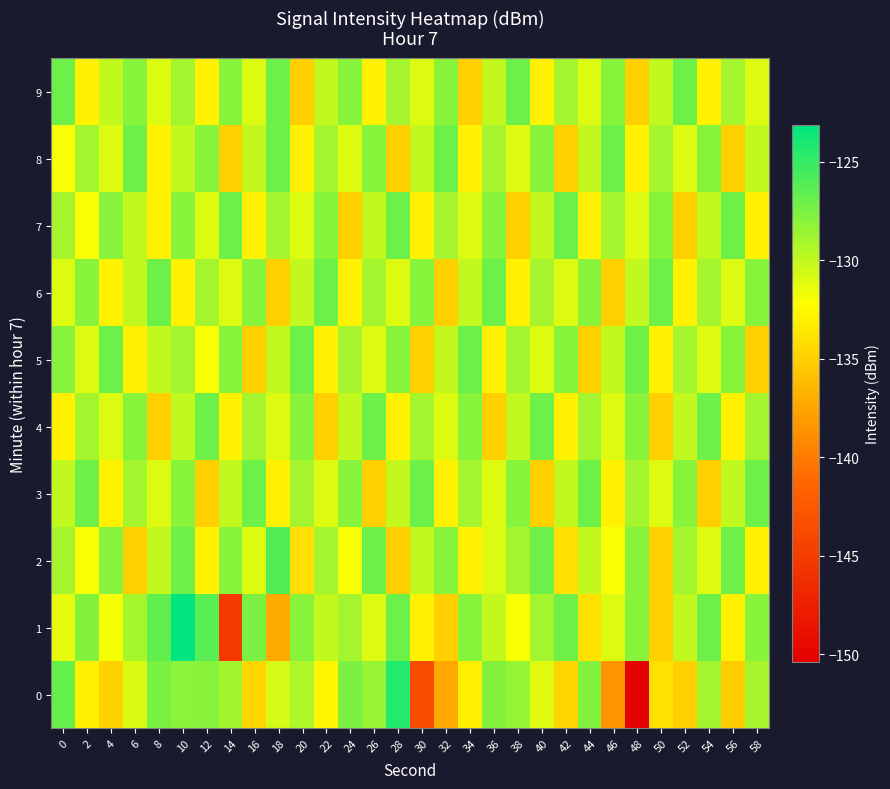

Reading left to right, what are all the values shown in this chart?

0: 0=-126.8	2=-133.1	4=-134.8	6=-130.8	8=-127.5	10=-128.1	12=-128.0	14=-128.8	16=-134.6	18=-130.7	20=-129.3	22=-132.8	24=-127.5	26=-128.5	28=-124.4	30=-143.6	32=-137.3	34=-133.1	36=-127.8	38=-128.5	40=-131.1	42=-134.7	44=-127.8	46=-138.6	48=-150.4	50=-133.9	52=-134.9	54=-129.0	56=-135.2	58=-129.1
1: 0=-131.4	2=-127.8	4=-131.9	6=-129.0	8=-126.6	10=-123.1	12=-126.4	14=-145.3	16=-127.5	18=-137.2	20=-128.0	22=-130.0	24=-129.0	26=-131.0	28=-127.0	30=-133.0	32=-135.0	34=-128.0	36=-130.0	38=-132.0	40=-129.0	42=-127.0	44=-134.0	46=-131.0	48=-128.0	50=-135.0	52=-130.0	54=-127.0	56=-133.0	58=-128.0
2: 0=-129.0	2=-132.0	4=-128.0	6=-135.0	8=-130.0	10=-127.0	12=-133.0	14=-128.0	16=-131.0	18=-126.0	20=-134.0	22=-129.0	24=-132.0	26=-127.0	28=-135.0	30=-130.0	32=-128.0	34=-133.0	36=-131.0	38=-129.0	40=-127.0	42=-134.0	44=-130.0	46=-132.0	48=-128.0	50=-135.0	52=-129.0	54=-131.0	56=-127.0	58=-133.0
3: 0=-130.0	2=-127.0	4=-133.0	6=-129.0	8=-131.0	10=-128.0	12=-135.0	14=-130.0	16=-127.0	18=-133.0	20=-129.0	22=-131.0	24=-128.0	26=-135.0	28=-130.0	30=-127.0	32=-133.0	34=-129.0	36=-131.0	38=-128.0	40=-135.0	42=-130.0	44=-127.0	46=-133.0	48=-129.0	50=-131.0	52=-128.0	54=-135.0	56=-130.0	58=-127.0
4: 0=-133.0	2=-129.0	4=-131.0	6=-128.0	8=-135.0	10=-130.0	12=-127.0	14=-133.0	16=-129.0	18=-131.0	20=-128.0	22=-135.0	24=-130.0	26=-127.0	28=-133.0	30=-129.0	32=-131.0	34=-128.0	36=-135.0	38=-130.0	40=-127.0	42=-133.0	44=-129.0	46=-131.0	48=-128.0	50=-135.0	52=-130.0	54=-127.0	56=-133.0	58=-129.0
5: 0=-128.0	2=-131.0	4=-127.0	6=-133.0	8=-130.0	10=-129.0	12=-132.0	14=-128.0	16=-135.0	18=-130.0	20=-127.0	22=-133.0	24=-129.0	26=-131.0	28=-128.0	30=-135.0	32=-130.0	34=-127.0	36=-133.0	38=-129.0	40=-131.0	42=-128.0	44=-135.0	46=-130.0	48=-127.0	50=-133.0	52=-129.0	54=-131.0	56=-128.0	58=-135.0
6: 0=-131.0	2=-128.0	4=-133.0	6=-130.0	8=-127.0	10=-133.0	12=-129.0	14=-131.0	16=-128.0	18=-135.0	20=-130.0	22=-127.0	24=-133.0	26=-129.0	28=-131.0	30=-128.0	32=-135.0	34=-130.0	36=-127.0	38=-133.0	40=-129.0	42=-131.0	44=-128.0	46=-135.0	48=-130.0	50=-127.0	52=-133.0	54=-129.0	56=-131.0	58=-128.0
7: 0=-129.0	2=-132.0	4=-128.0	6=-130.0	8=-133.0	10=-128.0	12=-131.0	14=-127.0	16=-133.0	18=-129.0	20=-131.0	22=-128.0	24=-135.0	26=-130.0	28=-127.0	30=-133.0	32=-129.0	34=-131.0	36=-128.0	38=-135.0	40=-130.0	42=-127.0	44=-133.0	46=-129.0	48=-131.0	50=-128.0	52=-135.0	54=-130.0	56=-127.0	58=-133.0
8: 0=-132.0	2=-129.0	4=-131.0	6=-127.0	8=-133.0	10=-130.0	12=-128.0	14=-135.0	16=-130.0	18=-127.0	20=-133.0	22=-129.0	24=-131.0	26=-128.0	28=-135.0	30=-130.0	32=-127.0	34=-133.0	36=-129.0	38=-131.0	40=-128.0	42=-135.0	44=-130.0	46=-127.0	48=-133.0	50=-129.0	52=-131.0	54=-128.0	56=-135.0	58=-130.0
9: 0=-127.0	2=-133.0	4=-130.0	6=-128.0	8=-131.0	10=-129.0	12=-133.0	14=-128.0	16=-131.0	18=-127.0	20=-135.0	22=-130.0	24=-128.0	26=-133.0	28=-129.0	30=-131.0	32=-128.0	34=-135.0	36=-130.0	38=-127.0	40=-133.0	42=-129.0	44=-131.0	46=-128.0	48=-135.0	50=-130.0	52=-127.0	54=-133.0	56=-129.0	58=-131.0